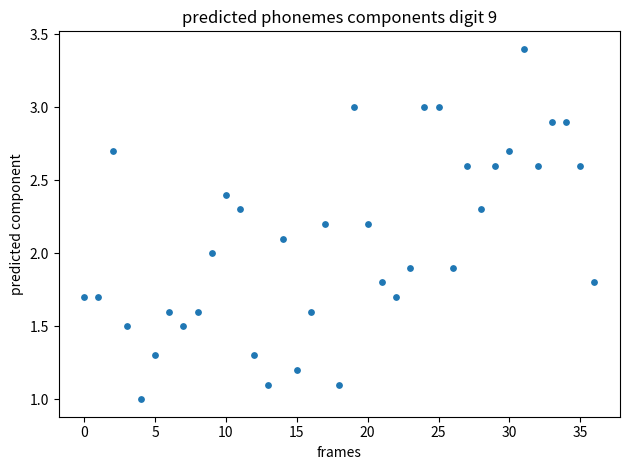

What is the range of Y values (max minus min)?

2.4